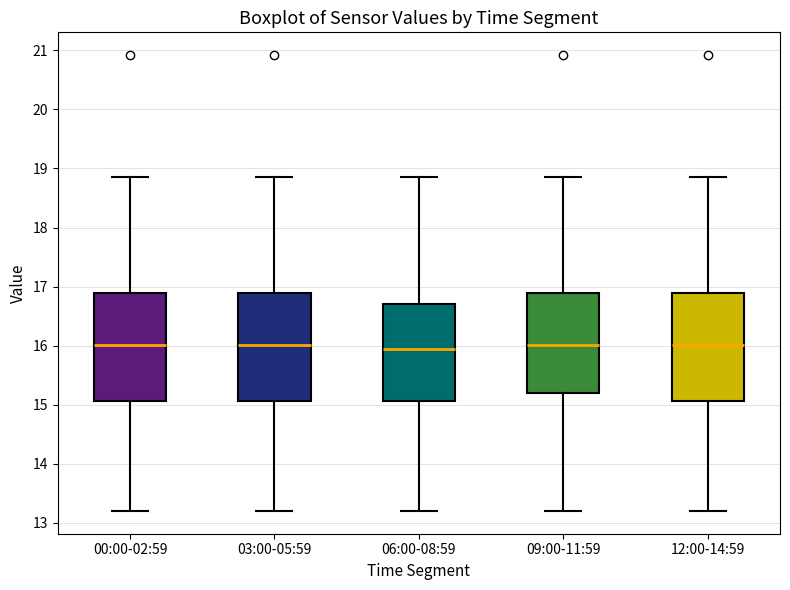

Where does the median line of the box for 09:00-11:59 sit on the y-axis? The values are not printed on the chart, so give them approximately, as read against the axis.

16.0